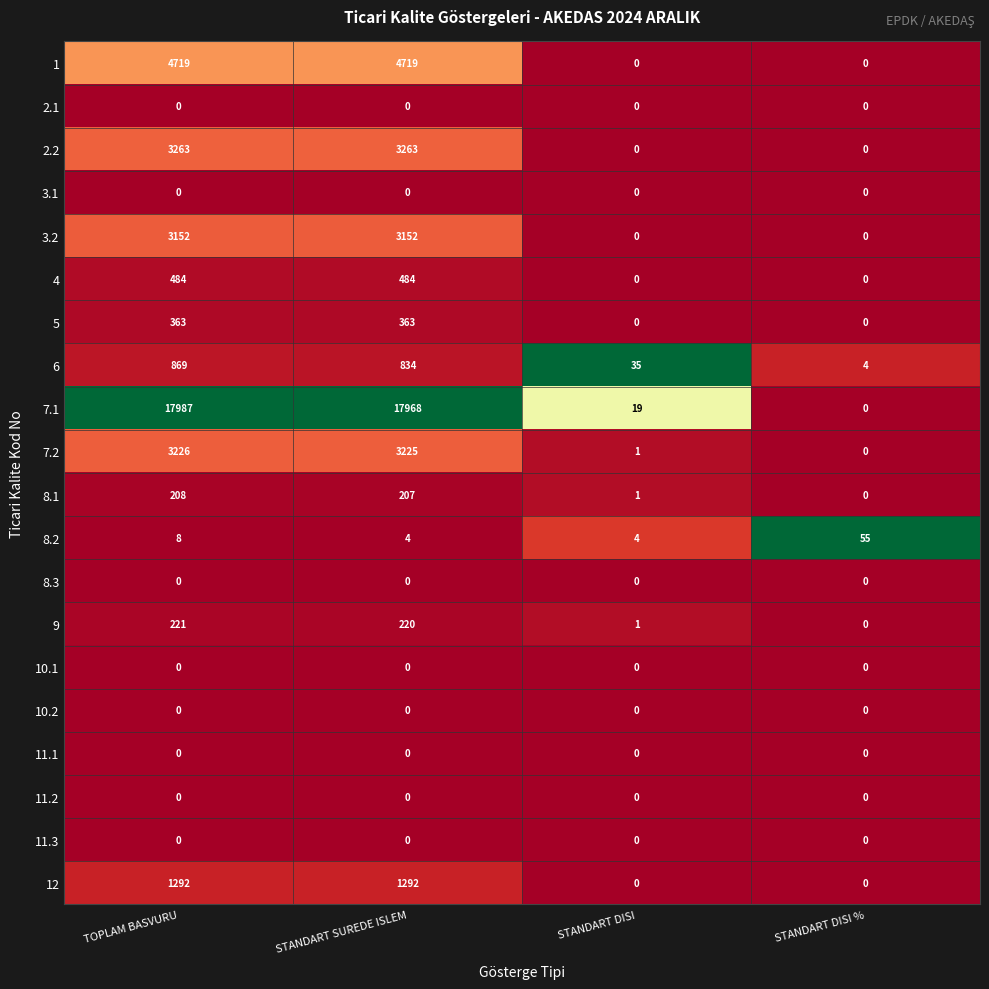

What is the sum of all 12 values?

2584